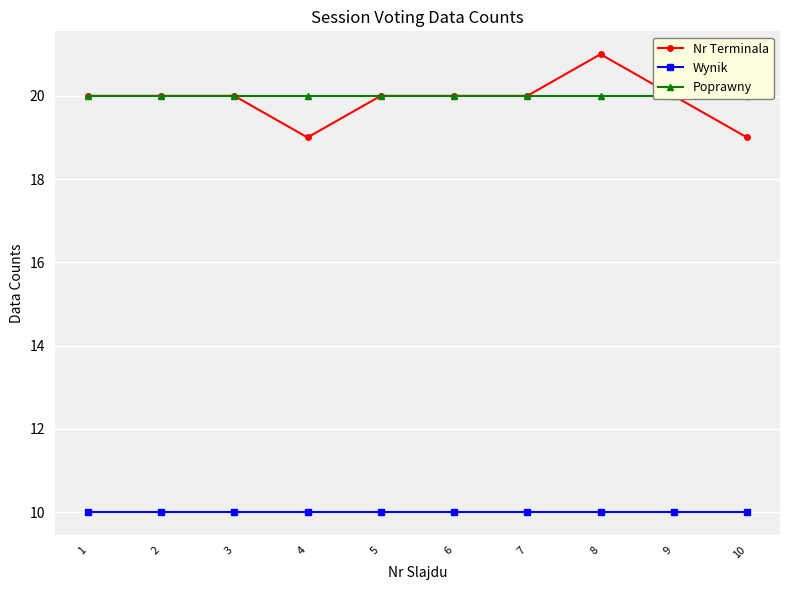

What is the value of the Wynik point at the 2nd from the left?

10